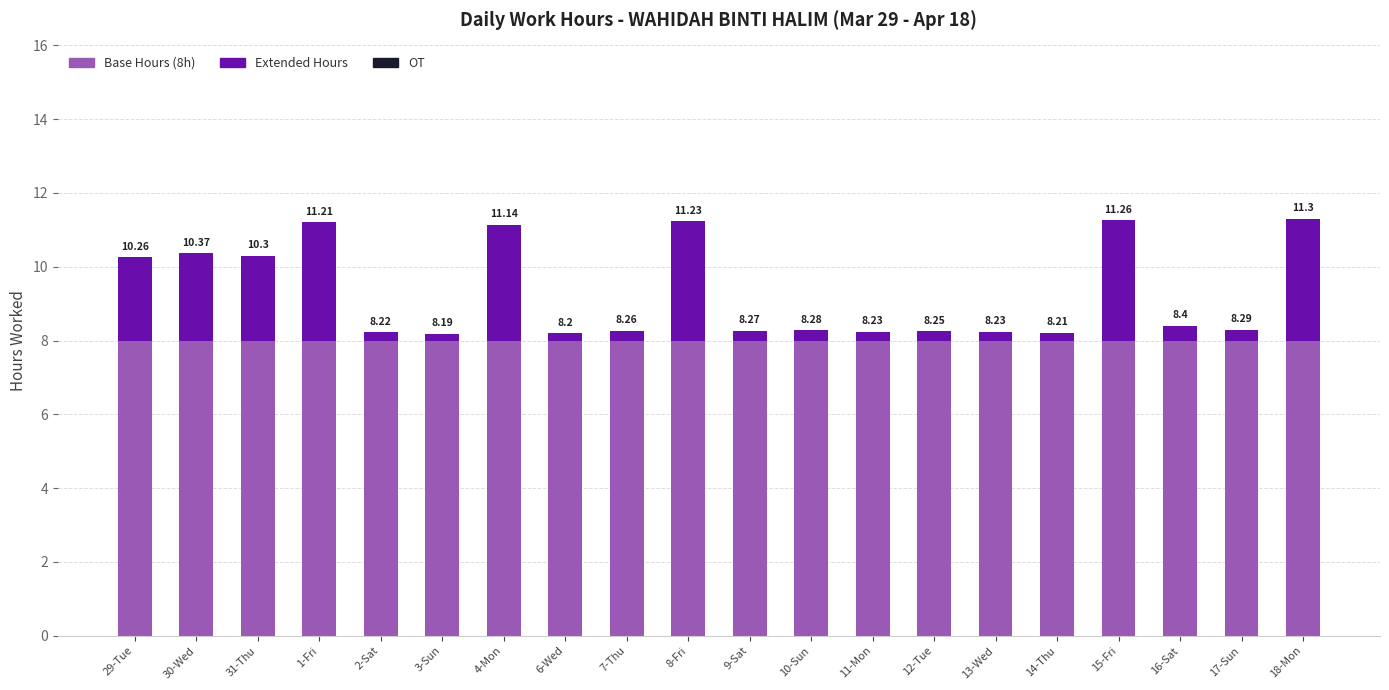

True or false: Extended Hours has a value of 0.2 at 6-Wed.

True